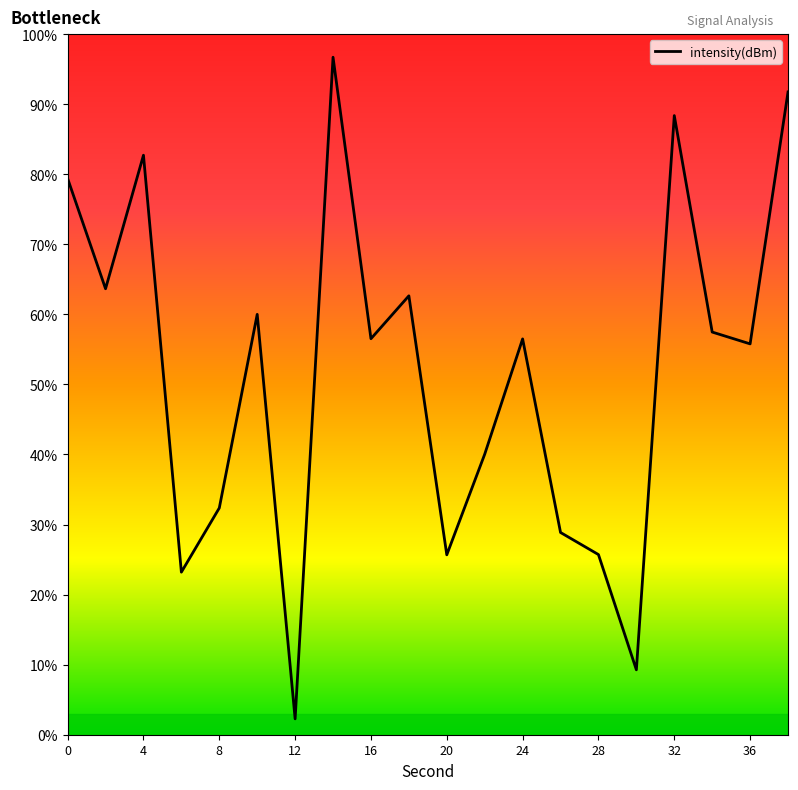

What is the minimum value shown in the chart?

2.3